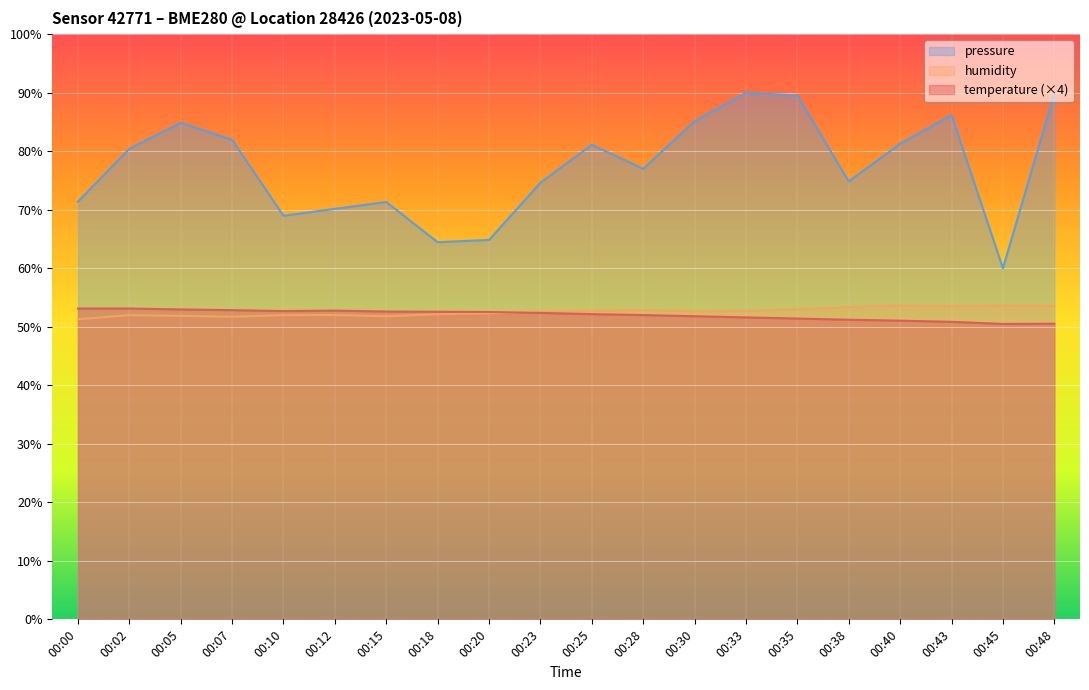

In pressure_norm, how many points are higher than both neighbors (excluding endpoints)?

5